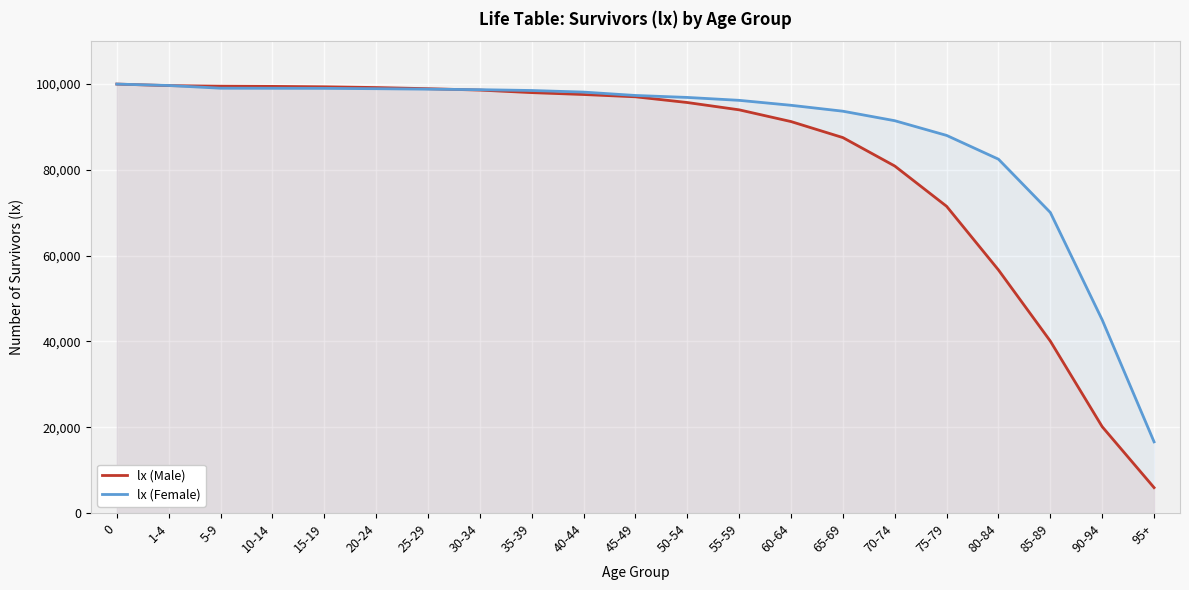

Reading right to left, extract all data points from this chart.

lx (Male): 5932	20130	40081	56667	71506	80902	87526	91263	93998	95701	97036	97571	98011	98601	98925	99193	99367	99461	99509	99641	100000
lx (Female): 16603	45034	70066	82491	88034	91462	93677	95056	96211	96887	97346	98130	98504	98695	98818	98923	99005	99021	99038	99672	100000